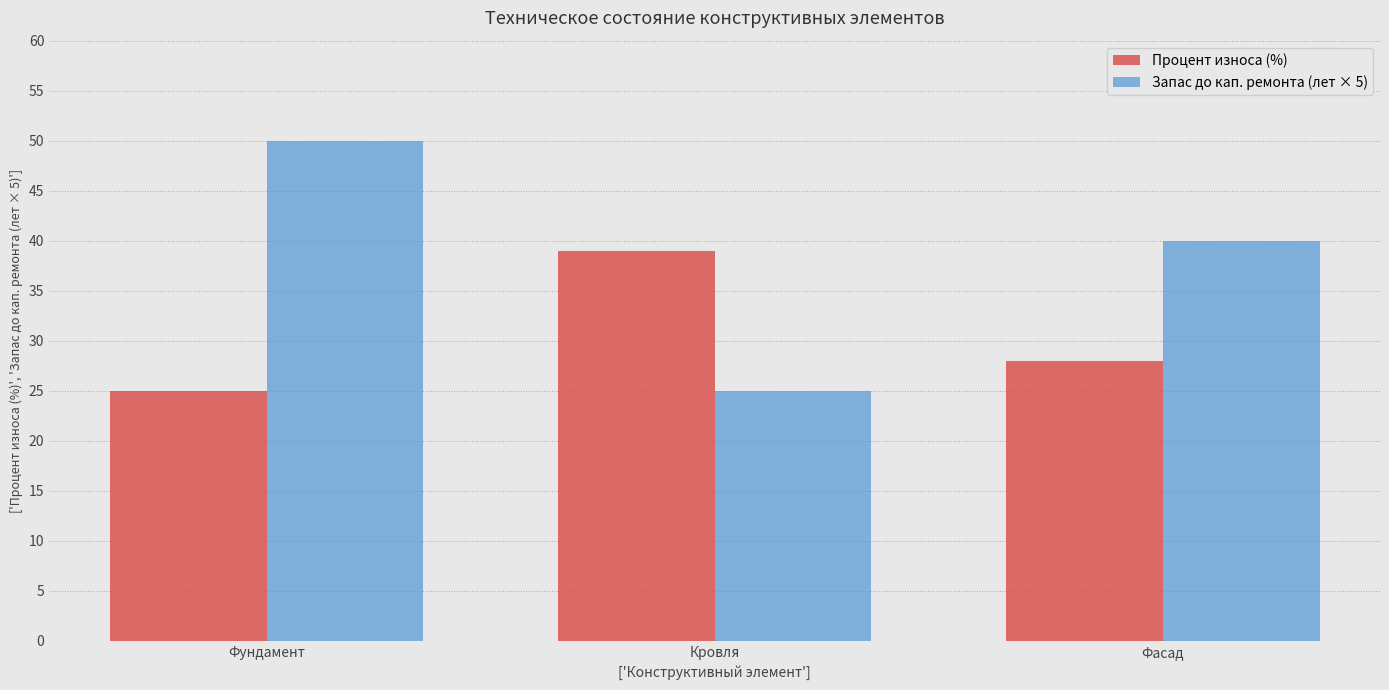

What is the value of the Процент износа (%) bar at the 1st from the left?

25.0